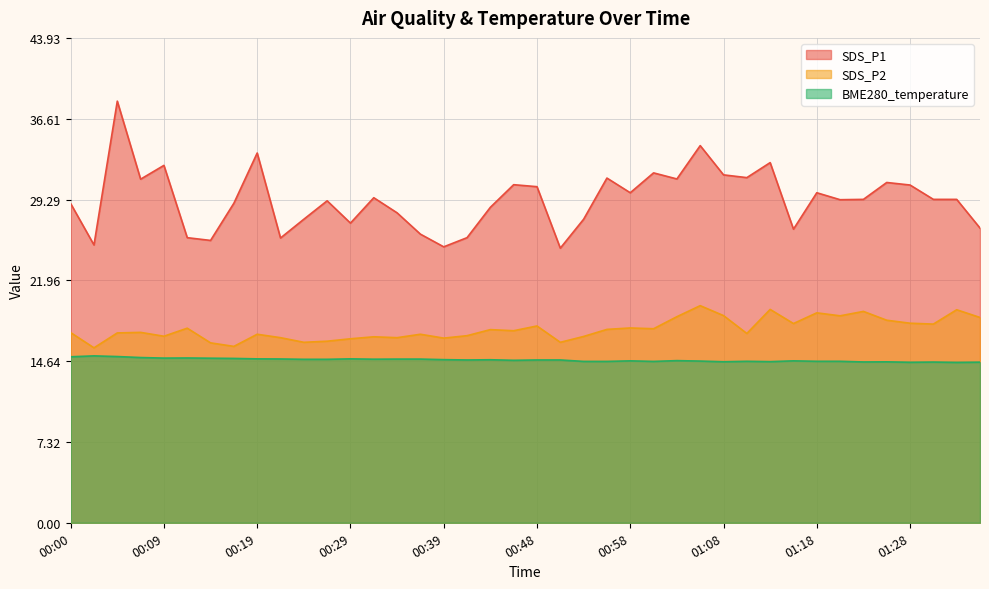

What is the spread (max minus min) of values at 00:41?

11.1